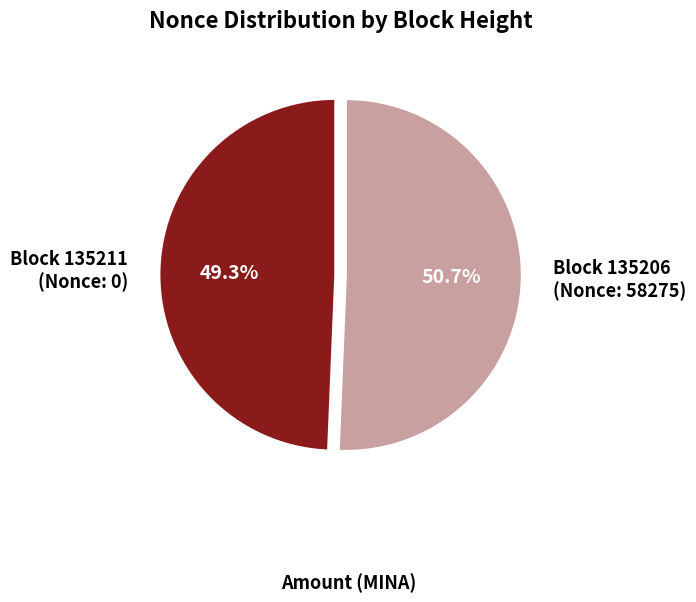

What percentage is NOT represented by Block 135211 (Nonce: 0)?

50.7%